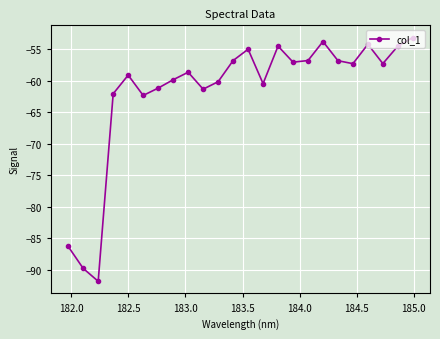

What is the average value?

-61.7